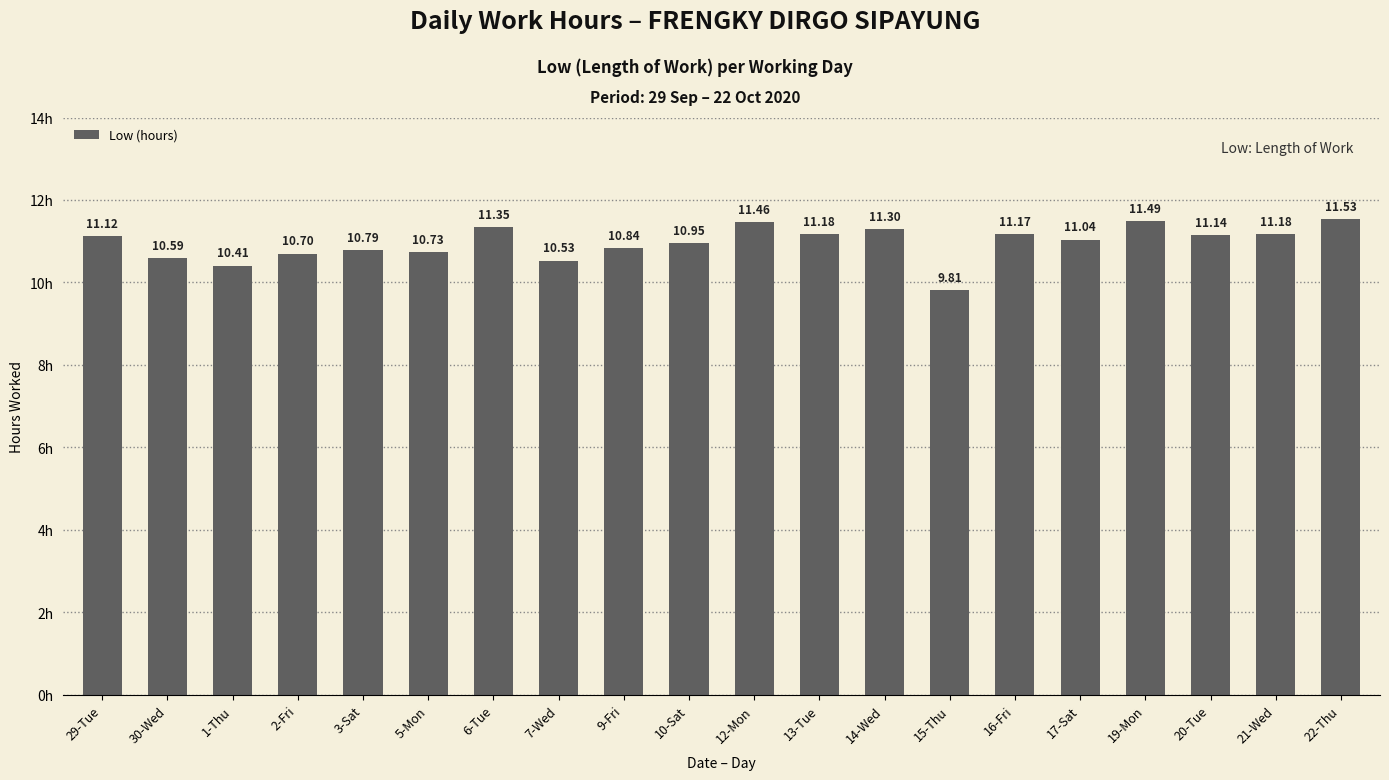

What is the average value?

11.0